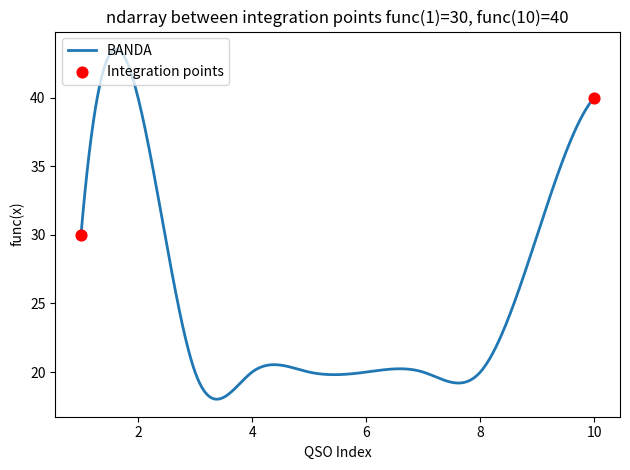

What is the maximum value shown in the chart?

43.5